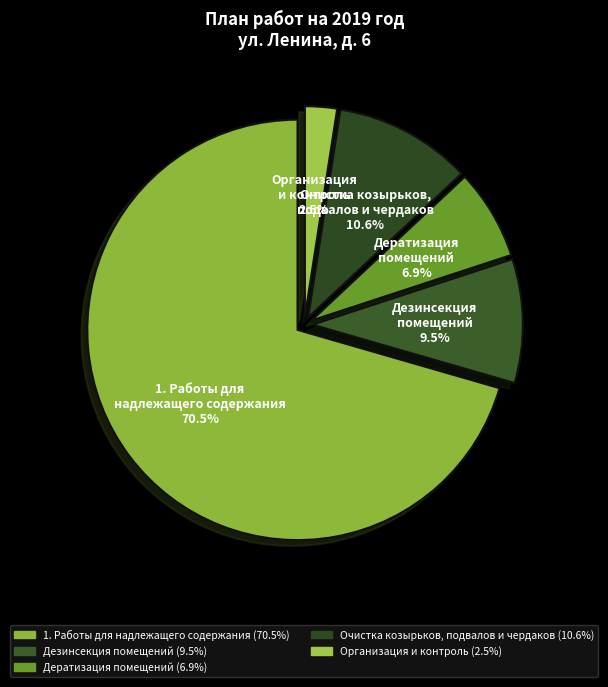

To the nearest percent, what is the difference between the Организация и контроль and Очистка козырьков, подвалов и чердаков slice percentages?

8%